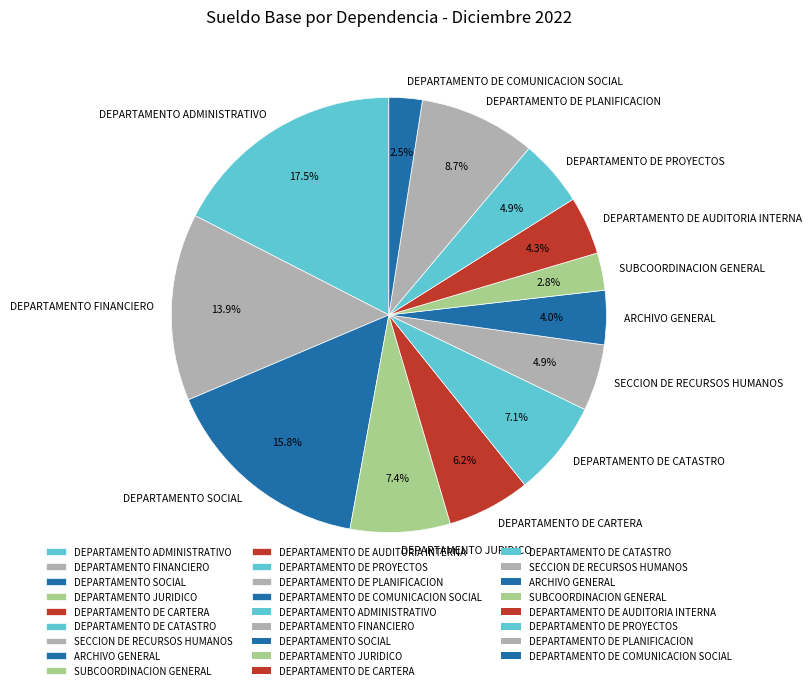

To the nearest percent, what percentage of the pie is DEPARTAMENTO JURIDICO?

7%